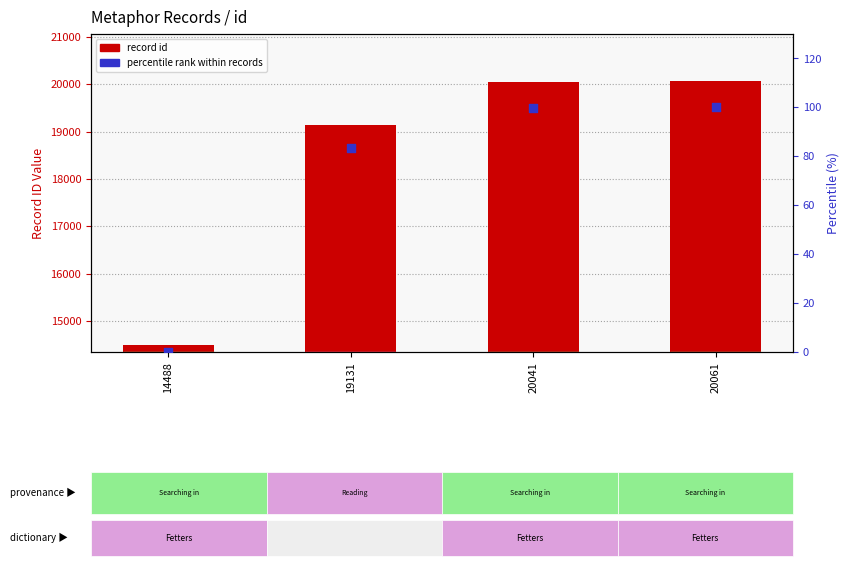

What is the total value across all series at 20061?

20161.0